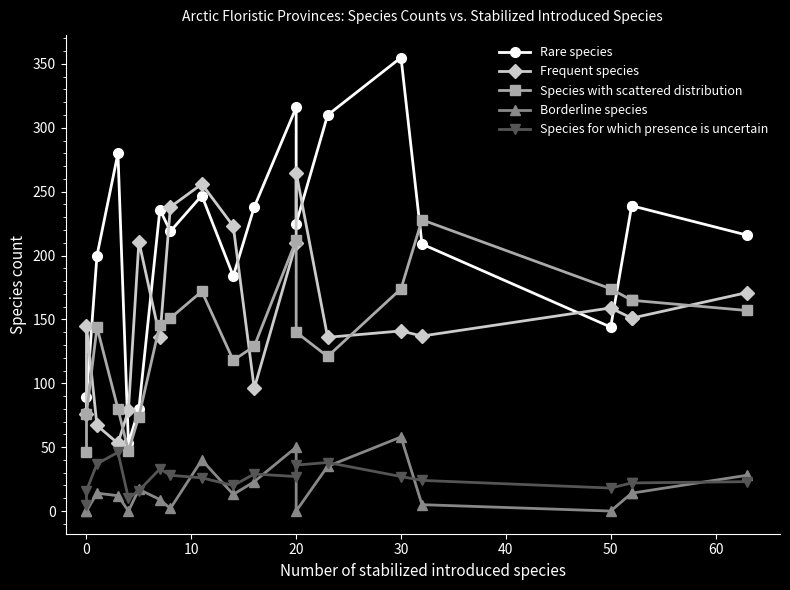

At how many categories does at least one series exceed 199?

16